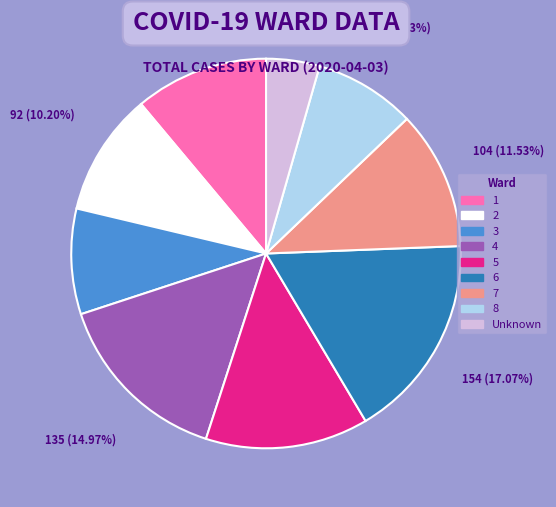

Do 8 and 4 together represent more than half of the pie?

No